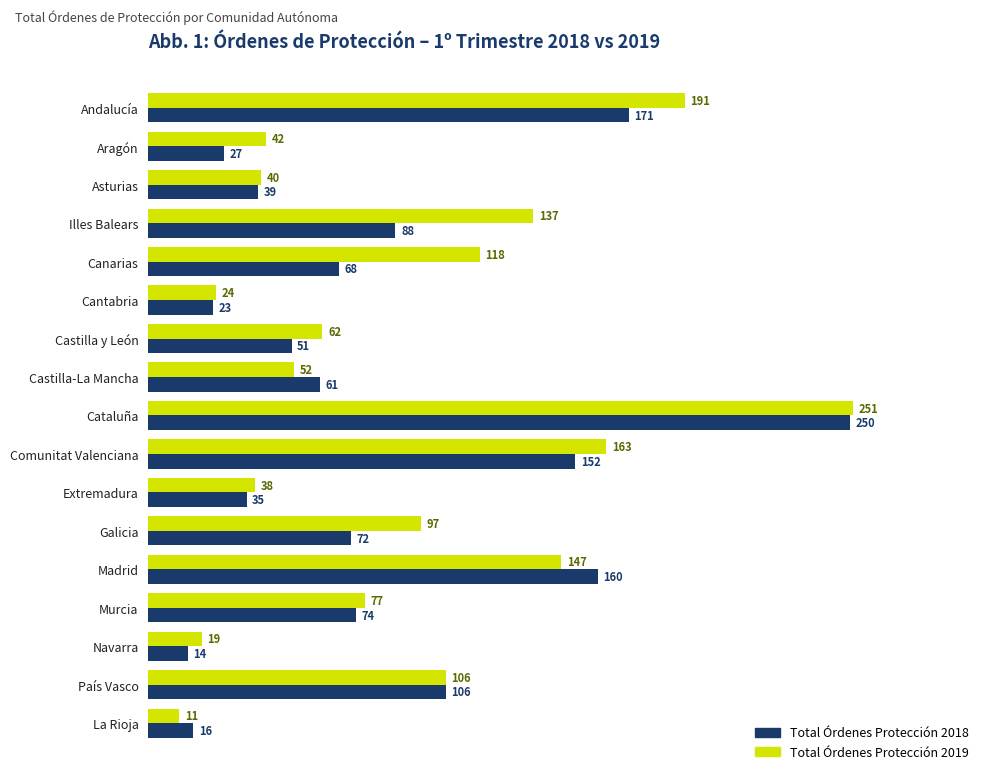

What is the total value across all series at Cataluña?

501